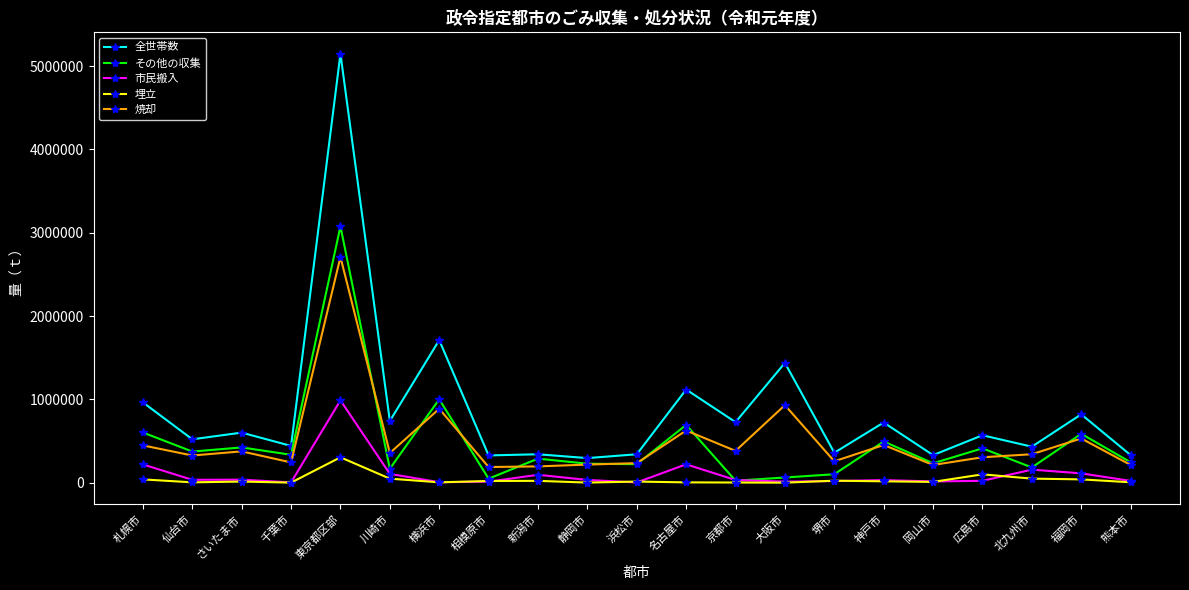

Which category has the highest value across all series?

東京都区部